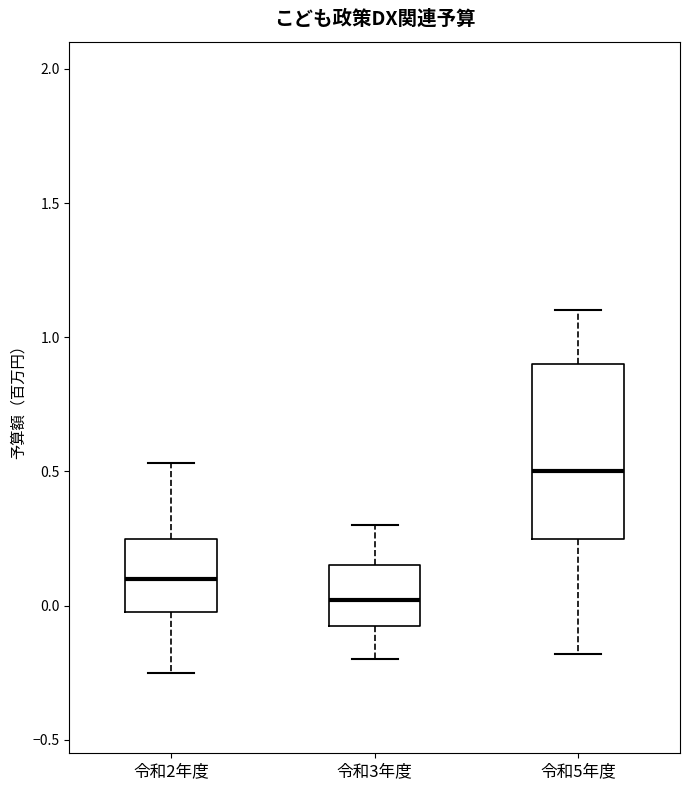

Which box is the tallest, from its lower edge to its upper edge?

令和5年度